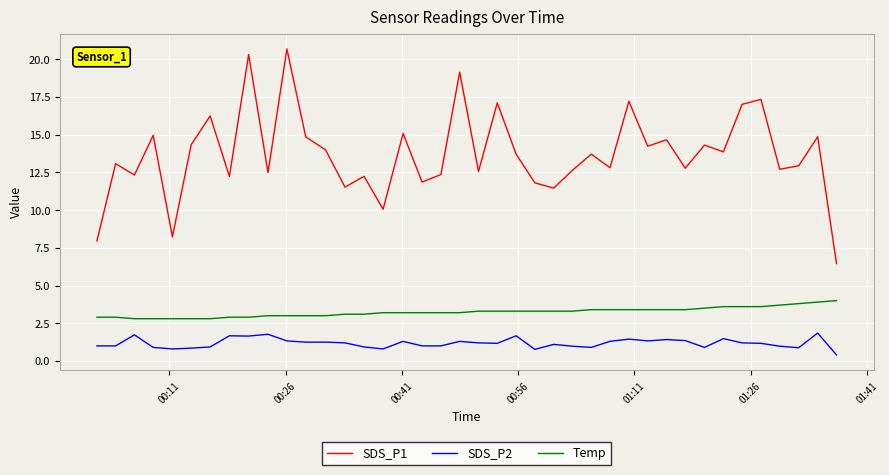

Rank the series by their average value, from highest to lowest.

SDS_P1, Temp, SDS_P2